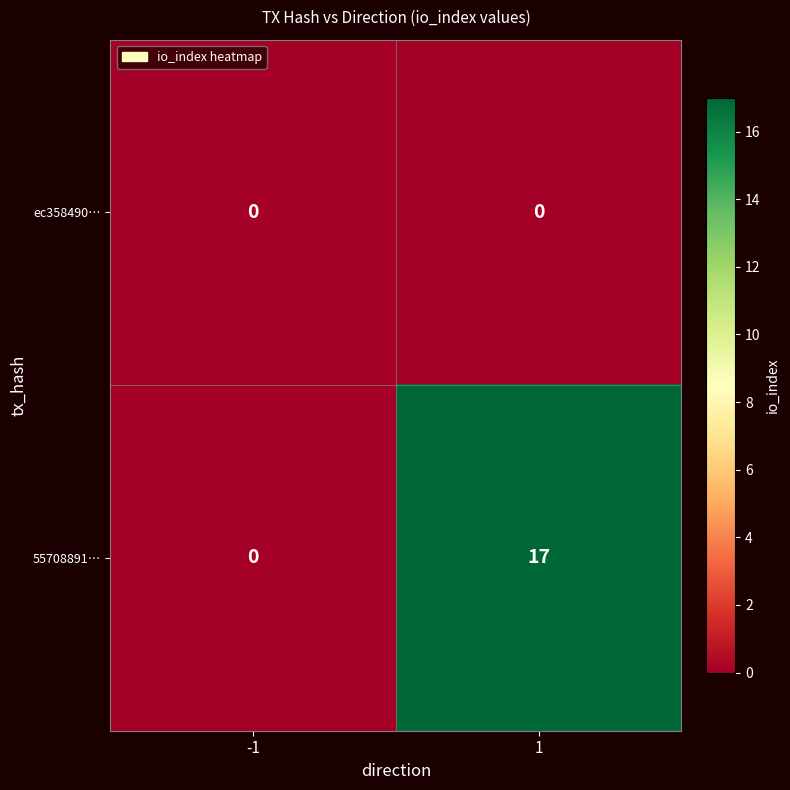

Is the value of 55708891… at 1 greater than the value of ec358490… at 1?

Yes